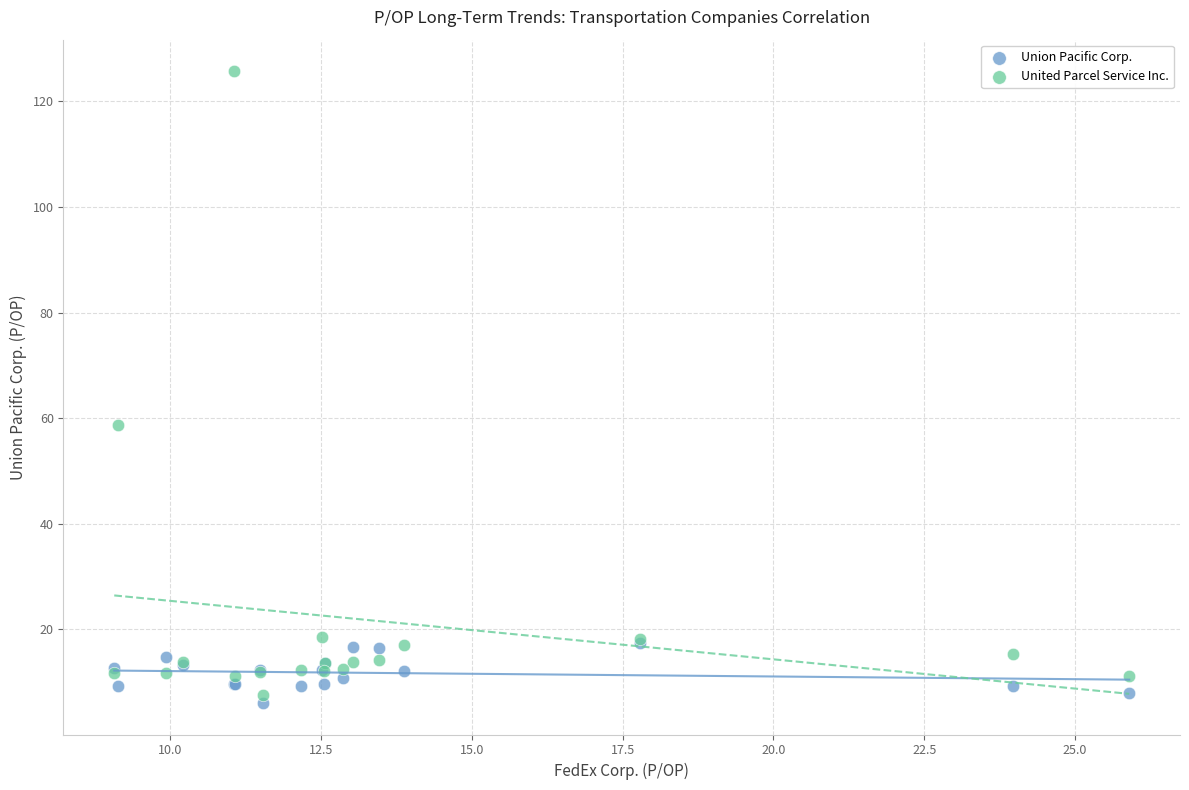

Which series has the widest spread of Y values?

United Parcel Service Inc.